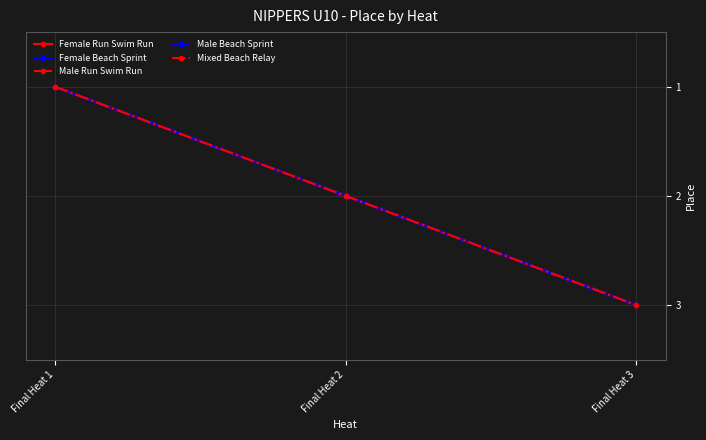

Does the chart display data point markers on the line(s)?

Yes